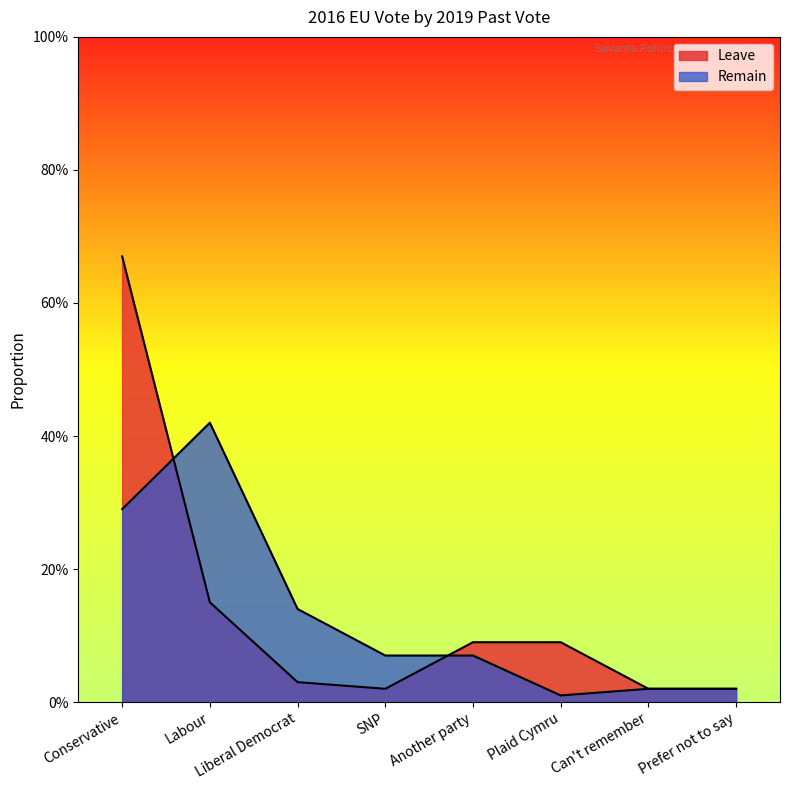

True or false: Leave has a value of 0.1 at Another party.

True